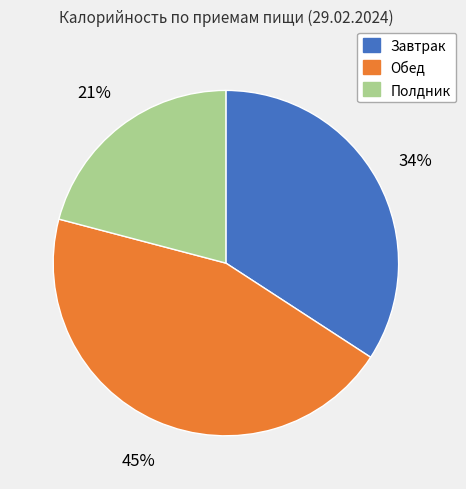

Is there any slice that represents more than half of the pie?

No